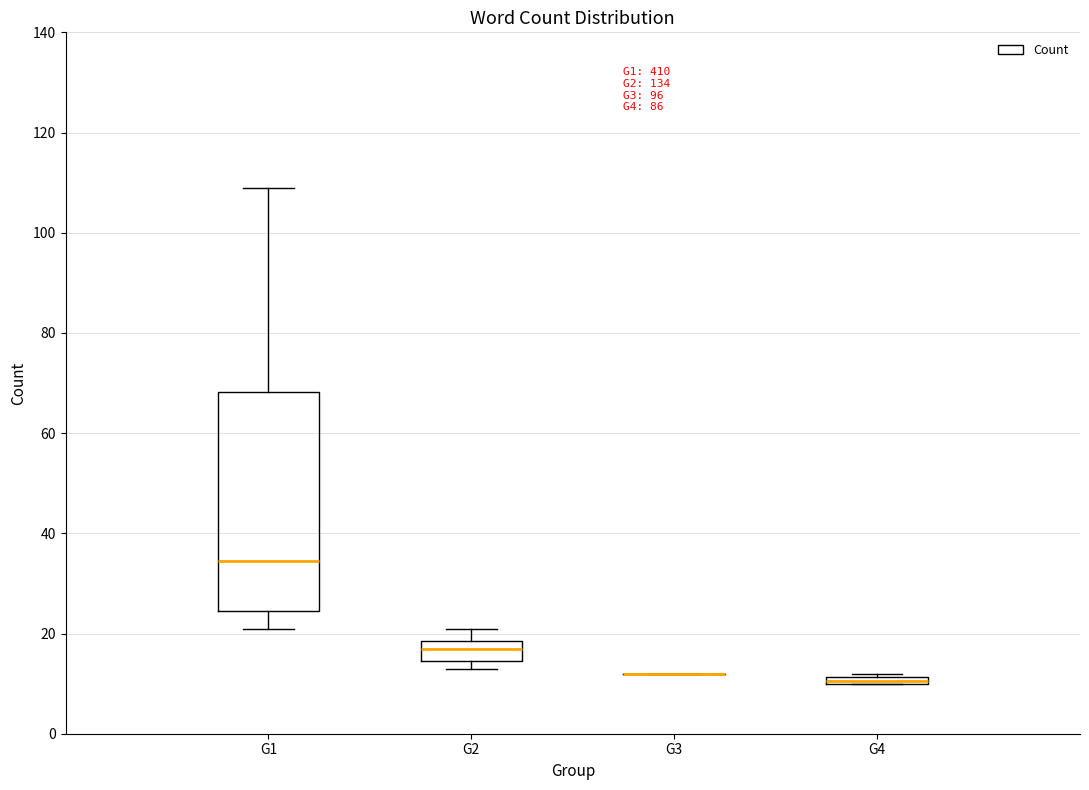

Comparing the boxes themselves (not the whiskers), which one is the tallest?

G1